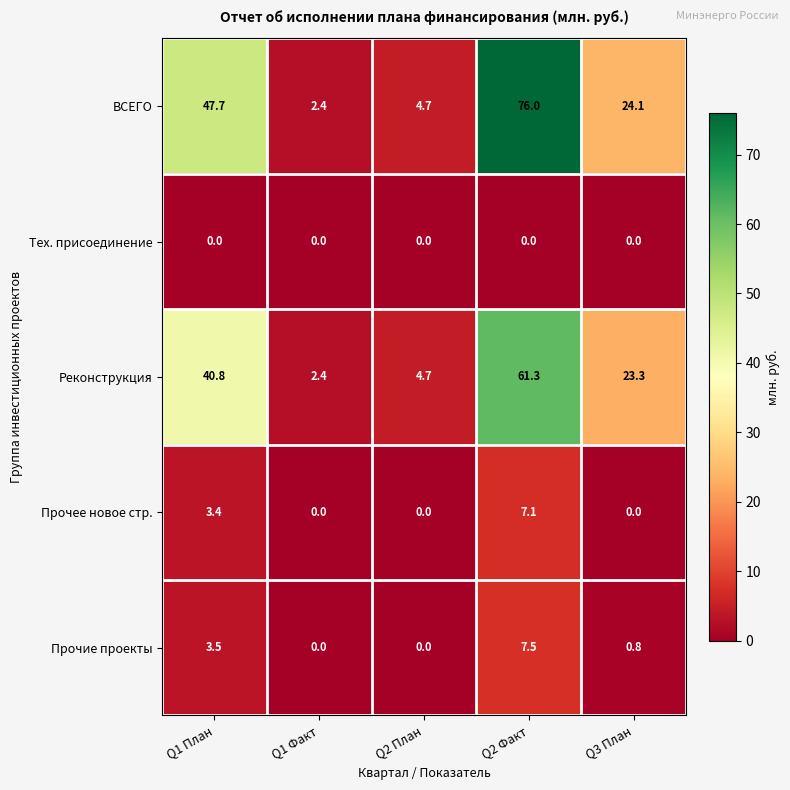

How many values in the ВСЕГО series are below 24?

2